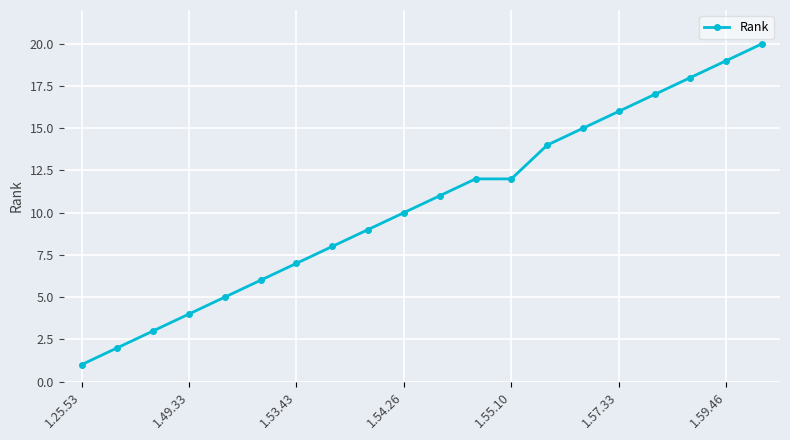

Count the number of categories in the chart.

20